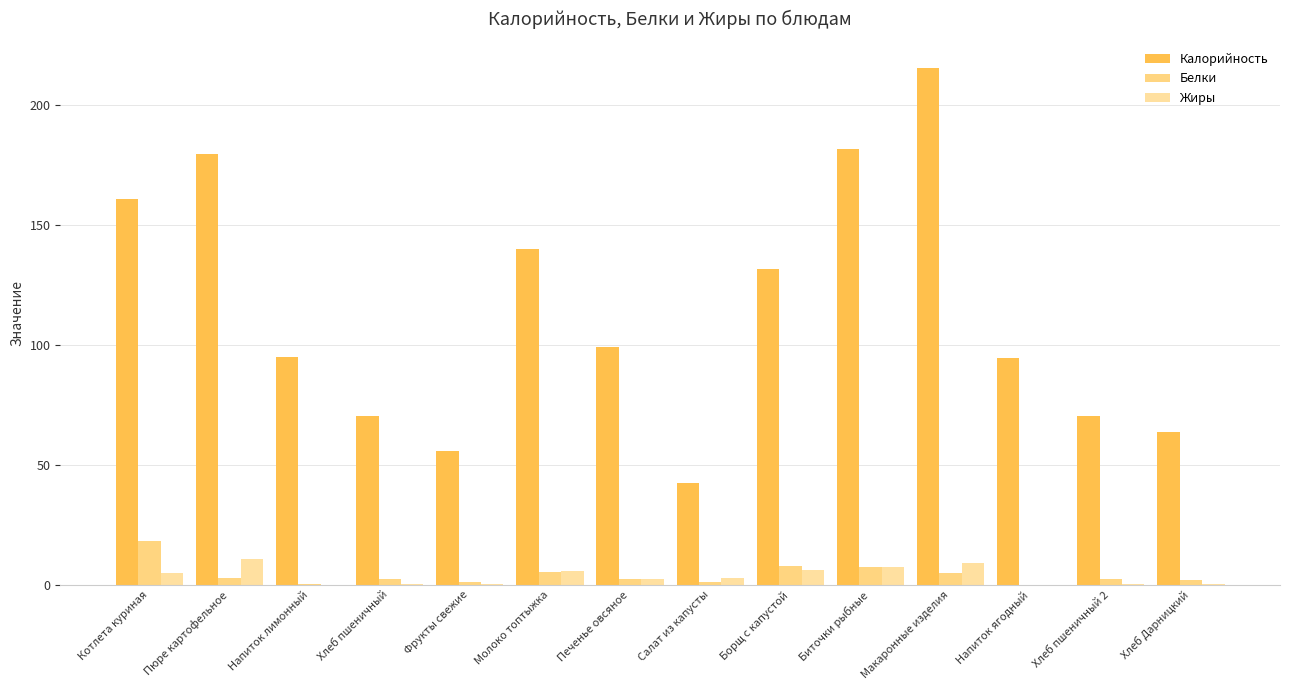

How many data points does each series have?

14